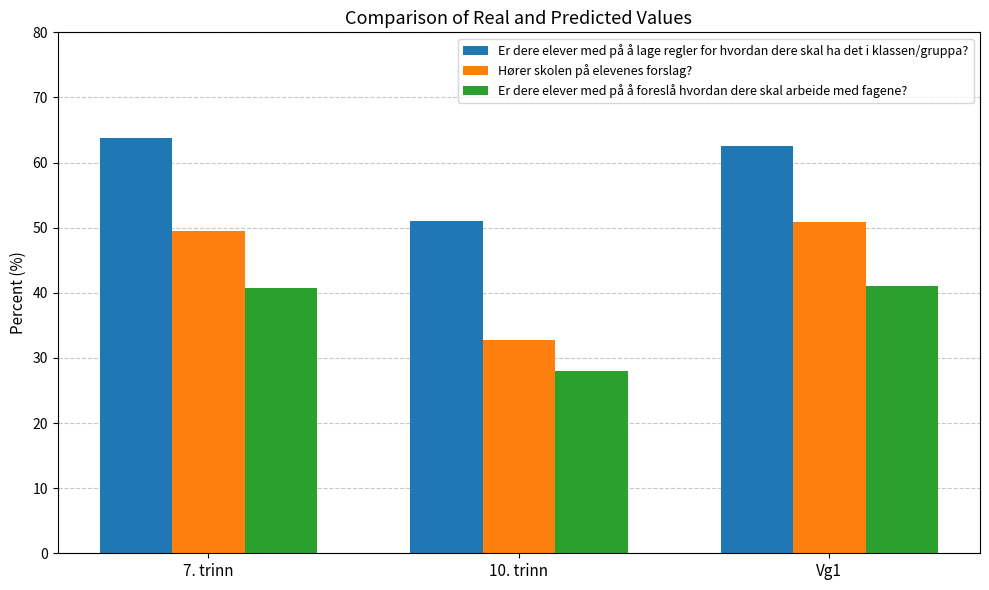

Rank the categories by Er dere elever med på å lage regler for hvordan dere skal ha det i klassen/gruppa? value from lowest to highest.

10. trinn, Vg1, 7. trinn